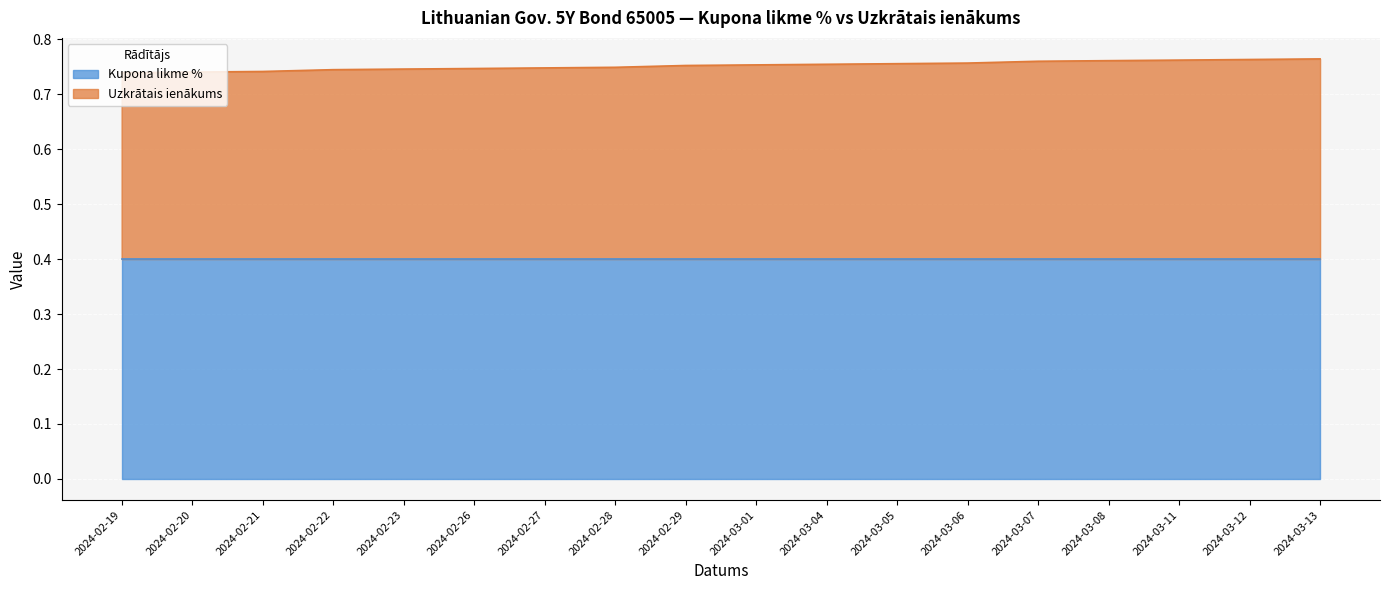

What is the greatest value displayed?

0.8